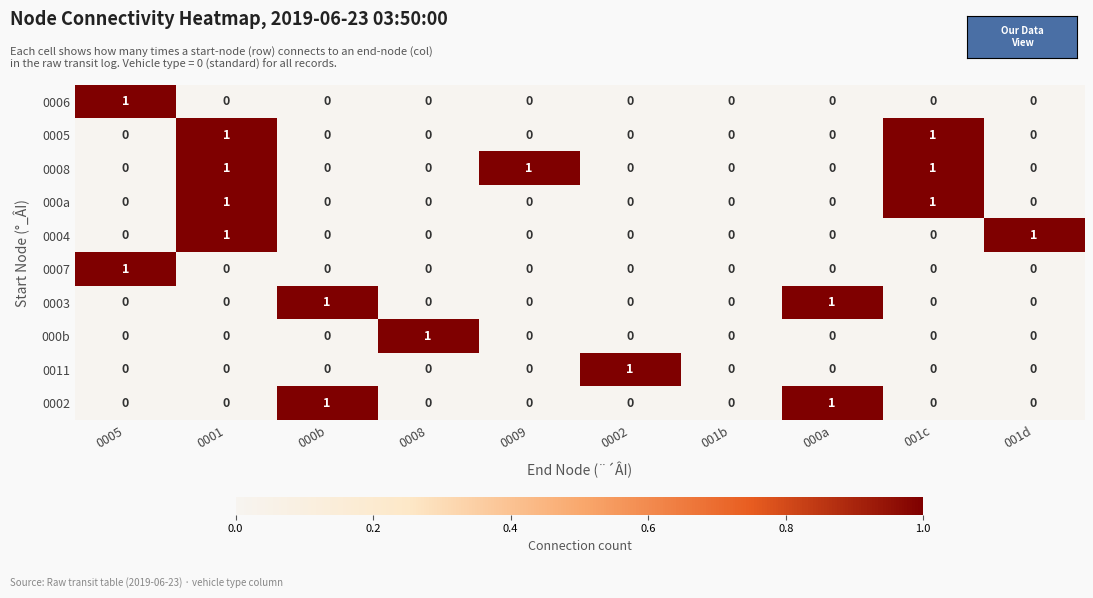

The 0003 series shows 0 at 0005. True or false?

True